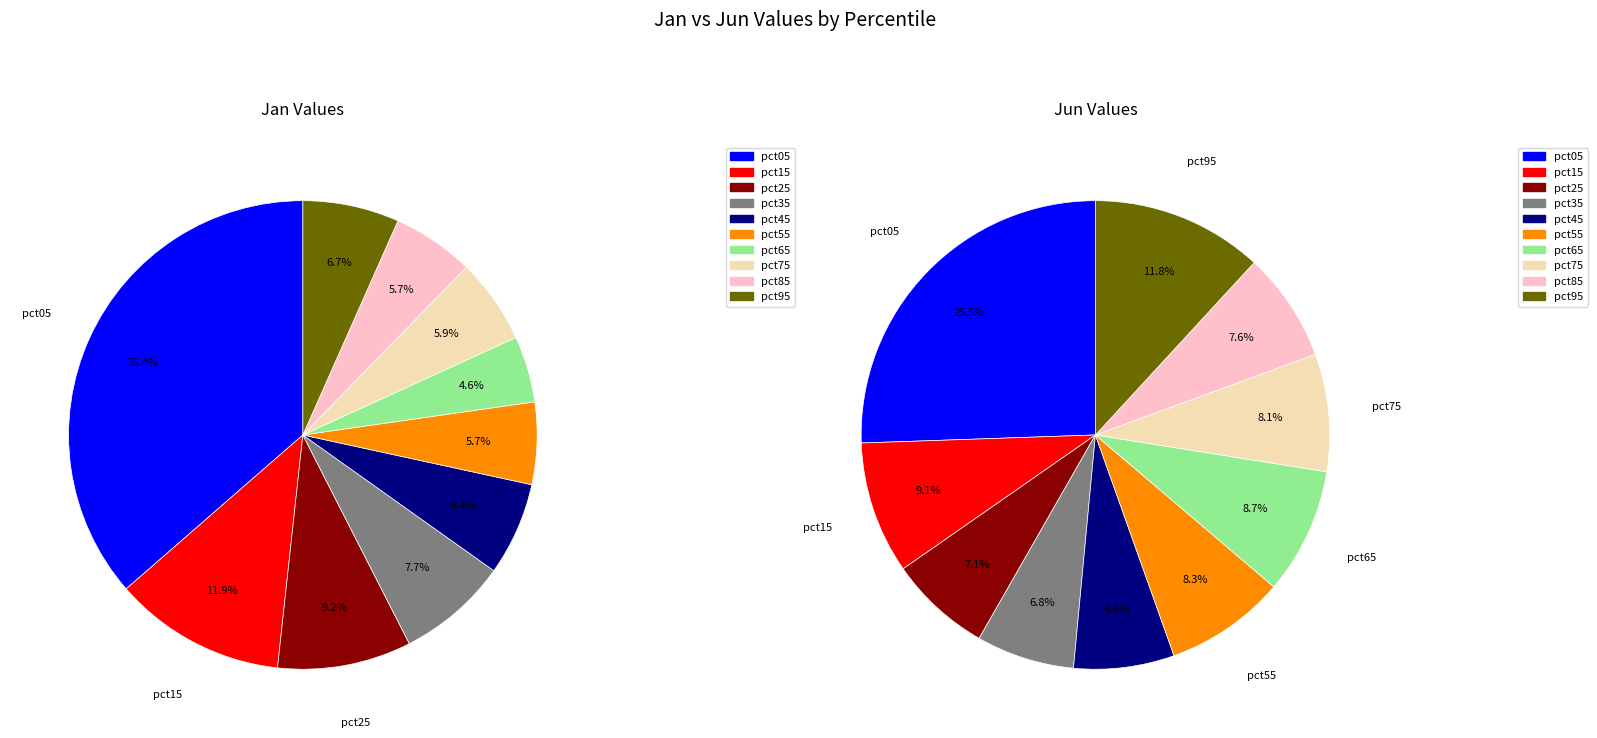

To the nearest percent, what is the difference between the largest and smallest slice percentages?

32%